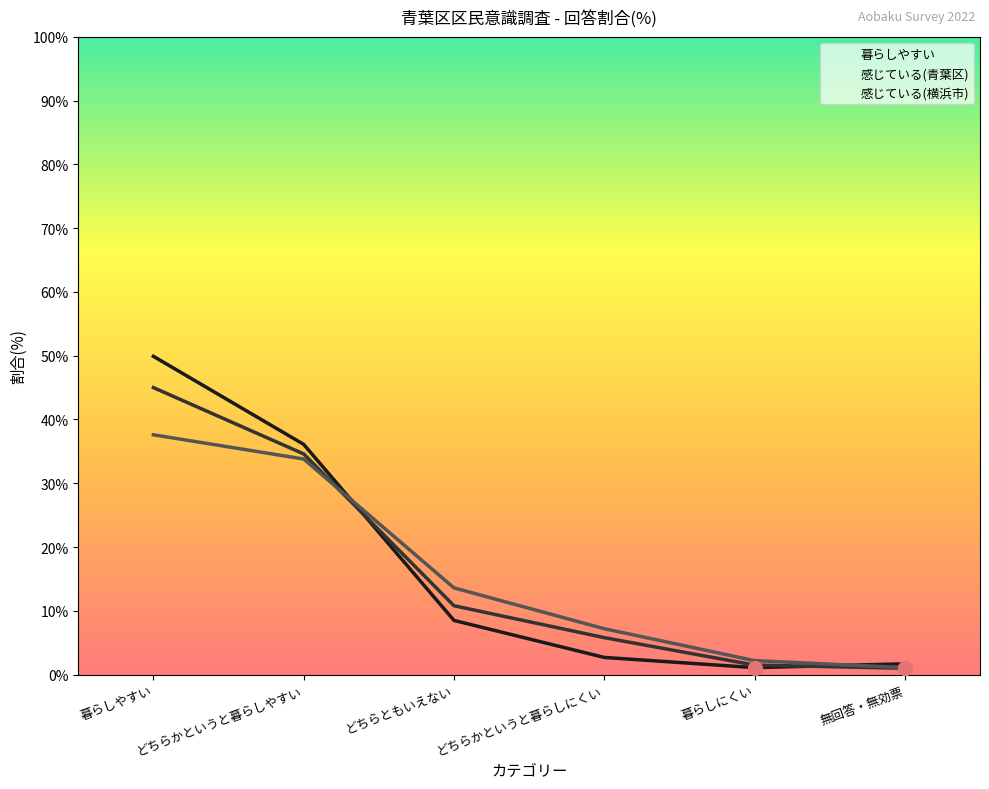

What is the total value across all series at 無回答・無効票?

3.8